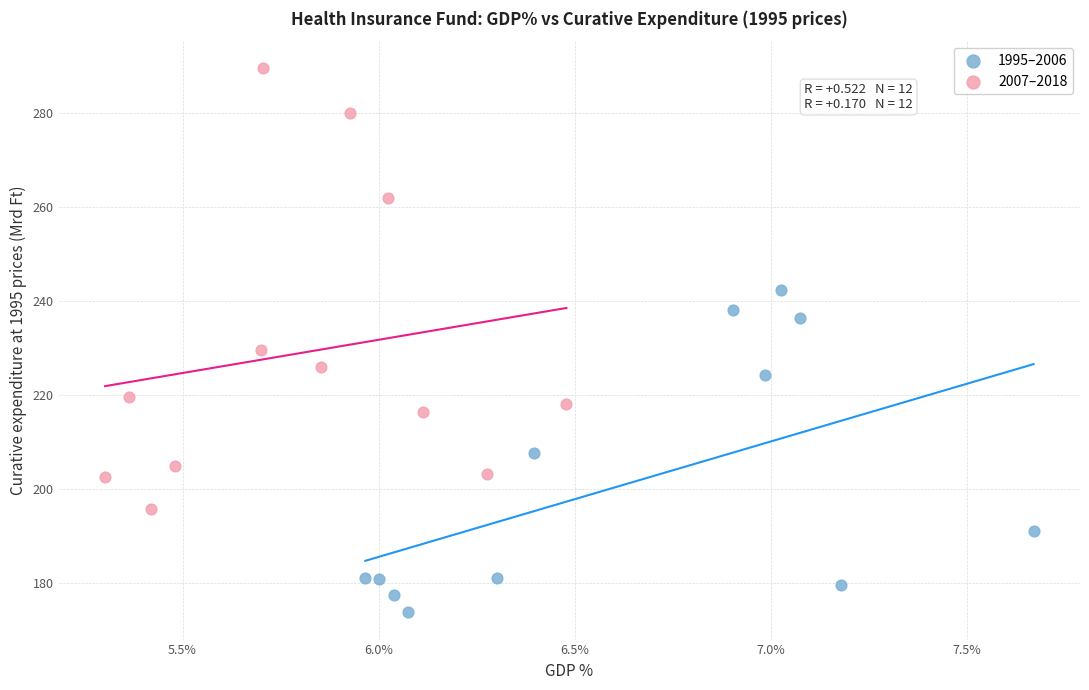

Which series reaches the minimum Y coordinate?

1995–2006